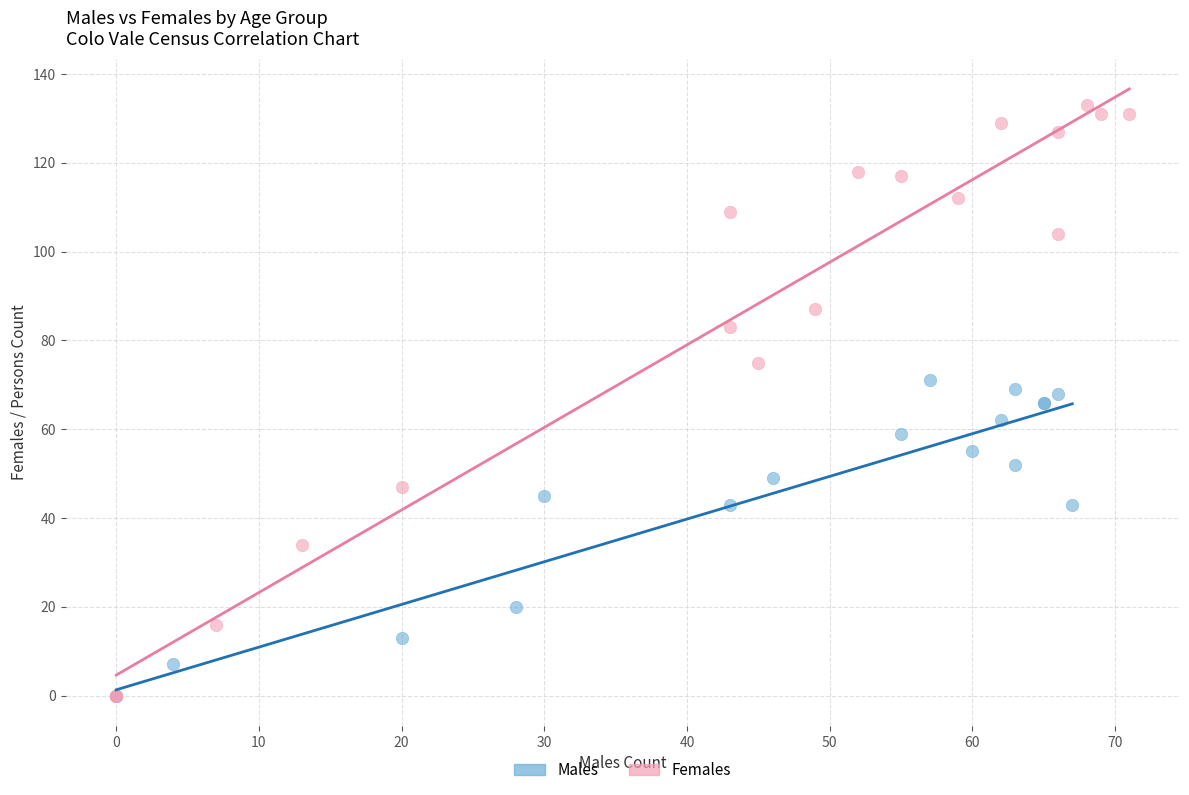

Which series has the largest Y range (max minus min)?

Females